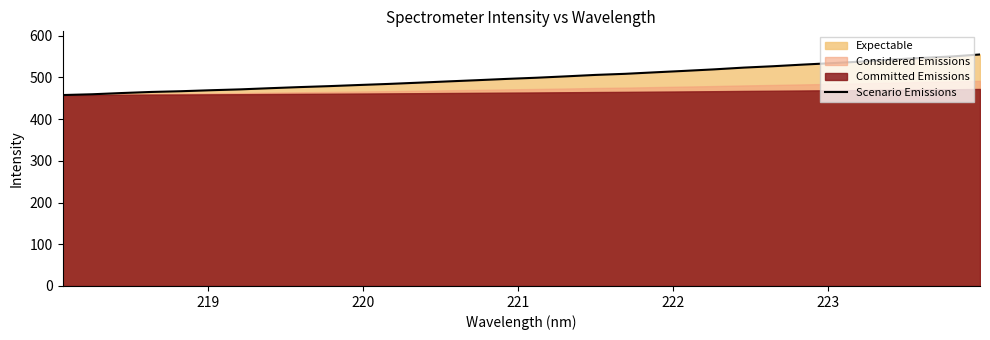

What is the lowest value of the Scenario Emissions series?

457.5